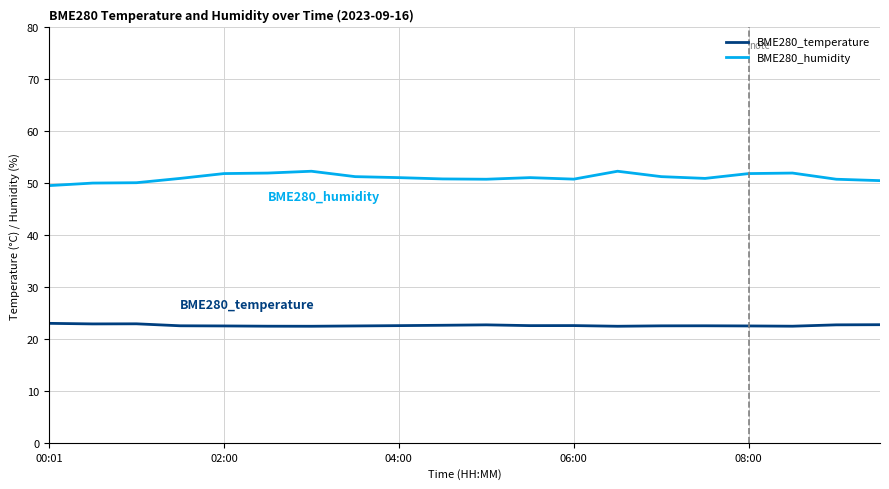

Which series has the largest total across all categories?

BME280_humidity